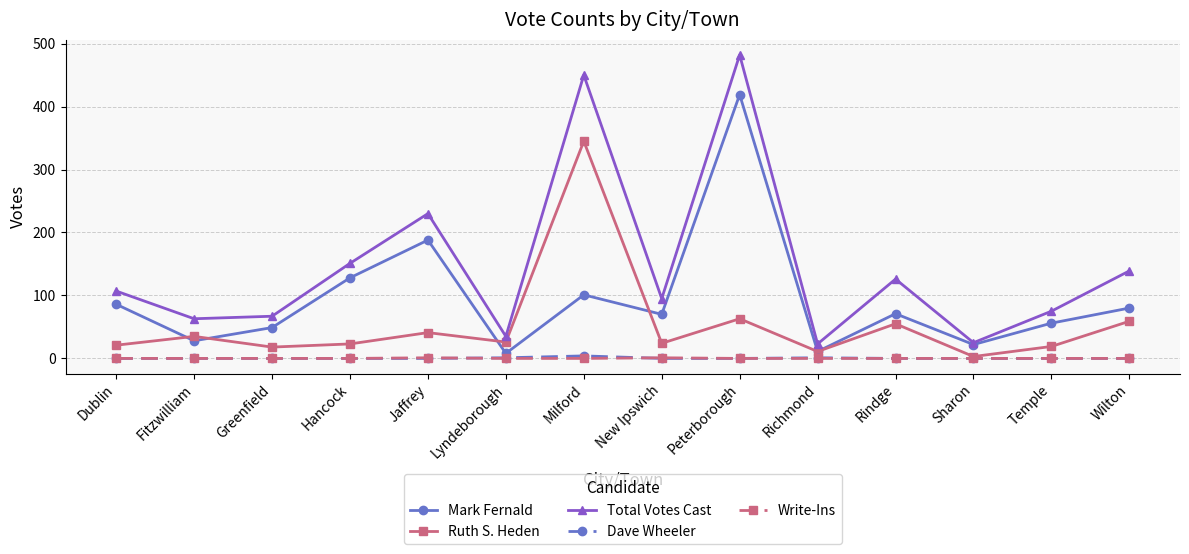

What is the label of the 3rd point from the right?

Sharon